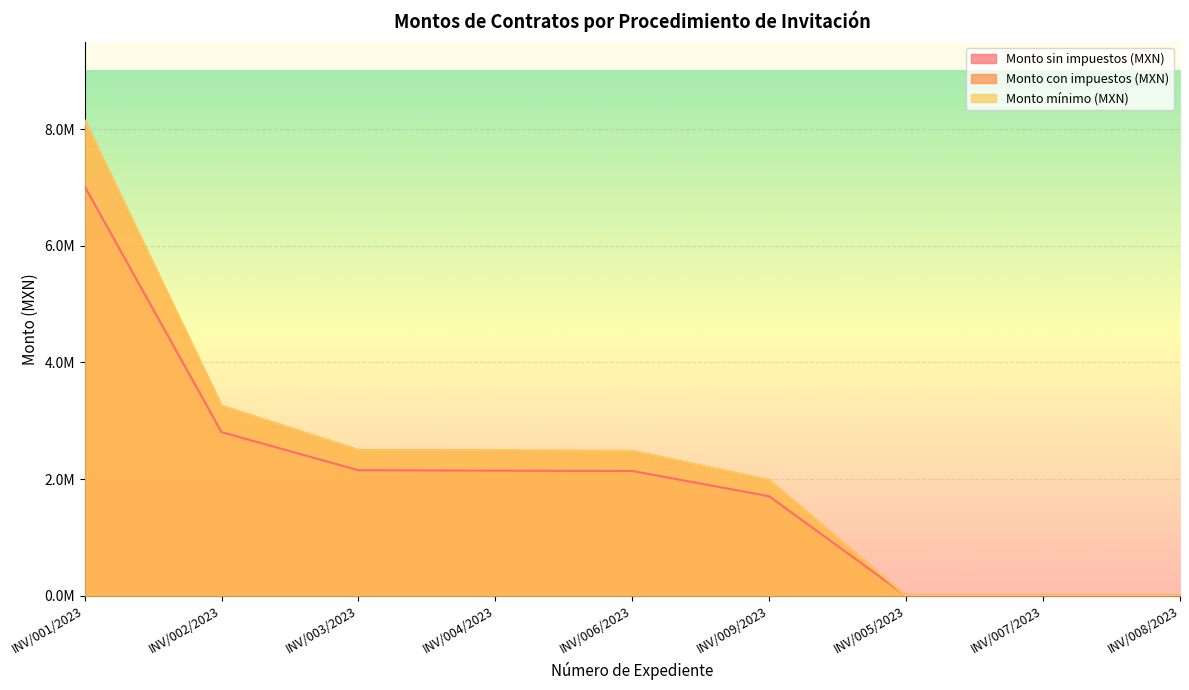

The value of Monto con impuestos (MXN) at INV/007/2023 is 0.0. True or false?

True